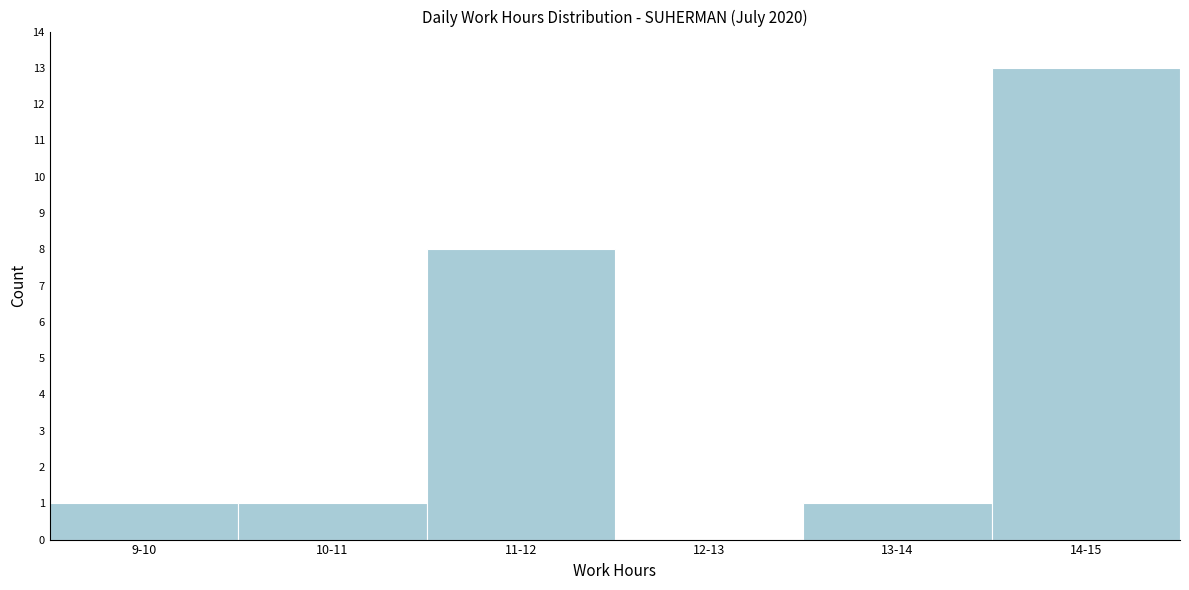

Reading left to right, extract all data points from this chart.

9-10=1	10-11=1	11-12=8	12-13=0	13-14=1	14-15=13